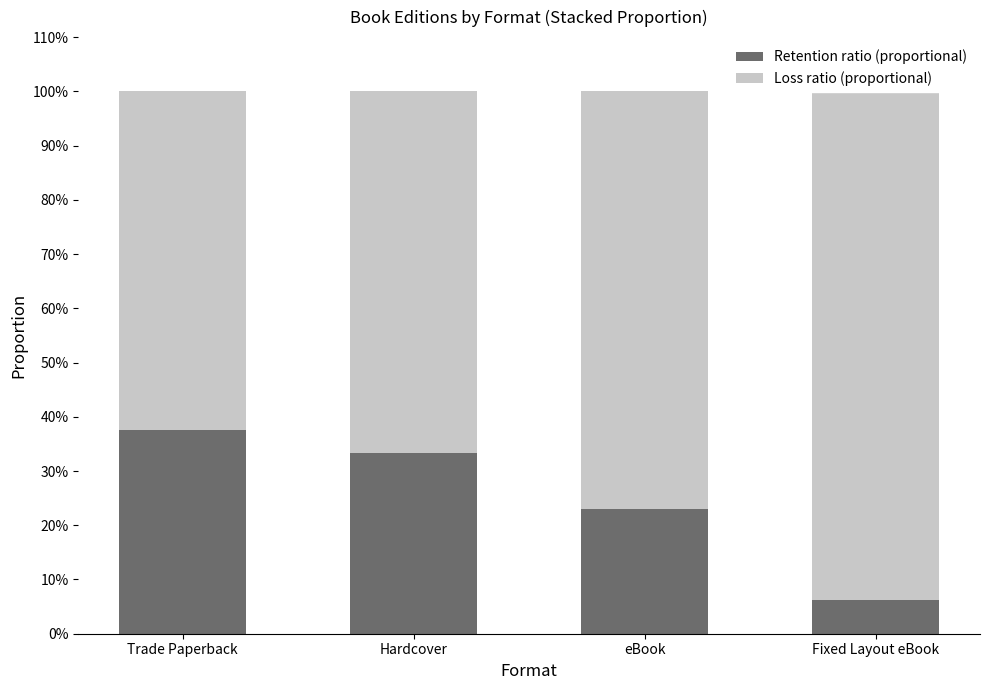

How many categories are shown in the chart?

4